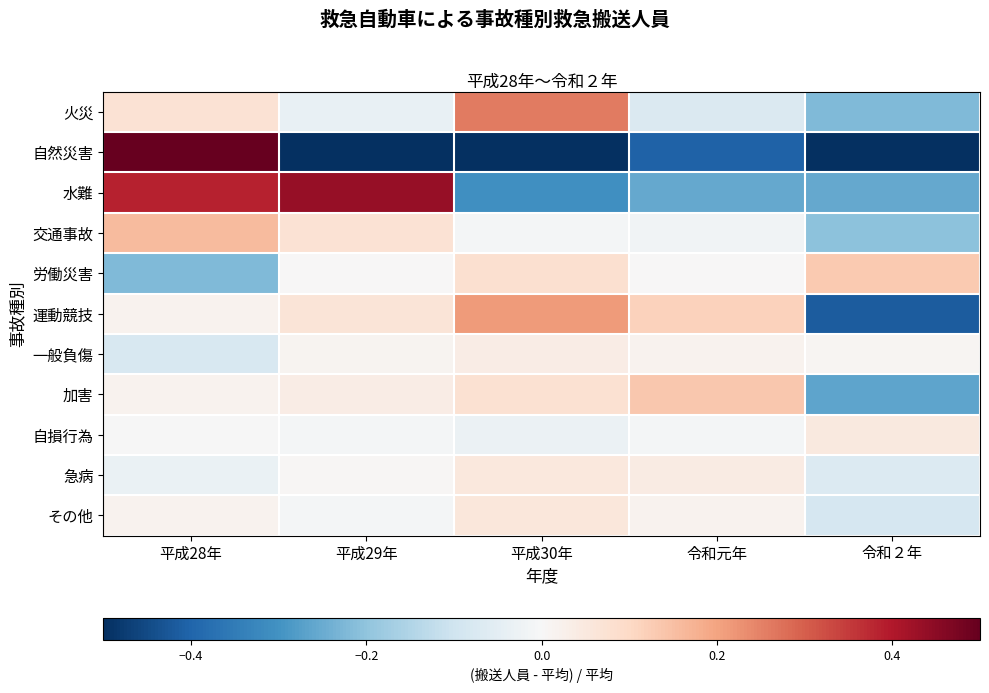

Which series has the widest spread of values?

自然災害